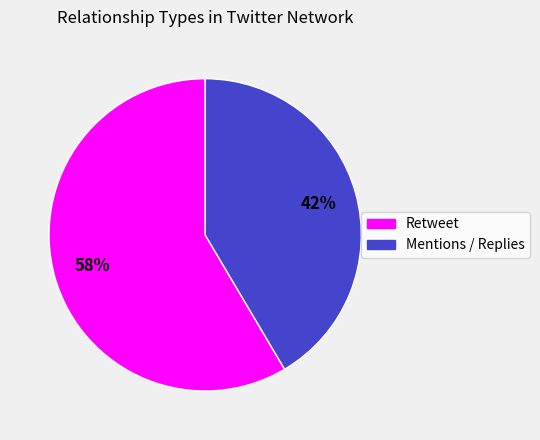

Which category has the smallest portion of the pie?

Mentions / Replies